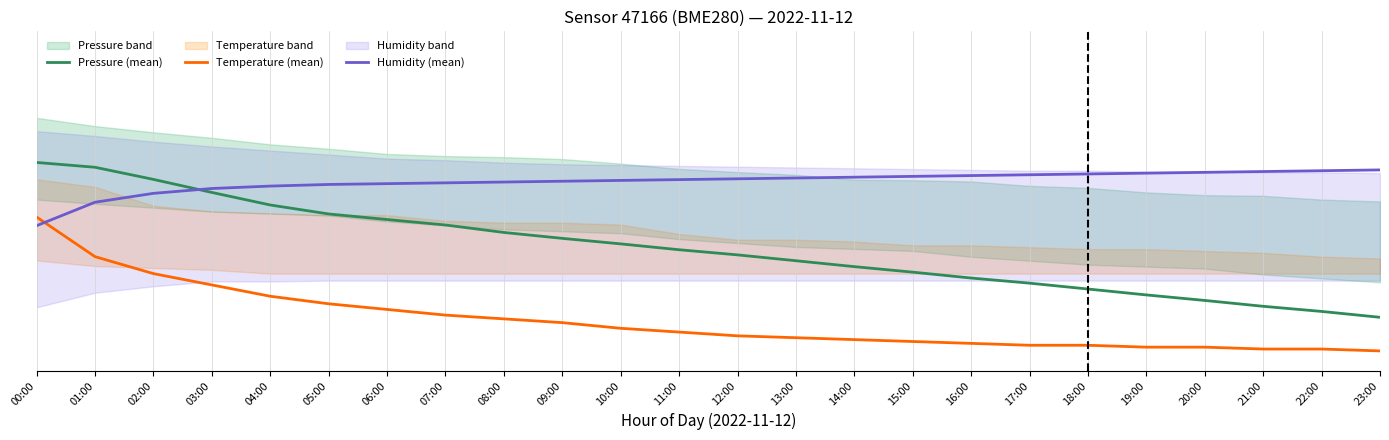

After their last crossing, which series has the higher values: Humidity (mean) or Temperature (mean)?

Humidity (mean)